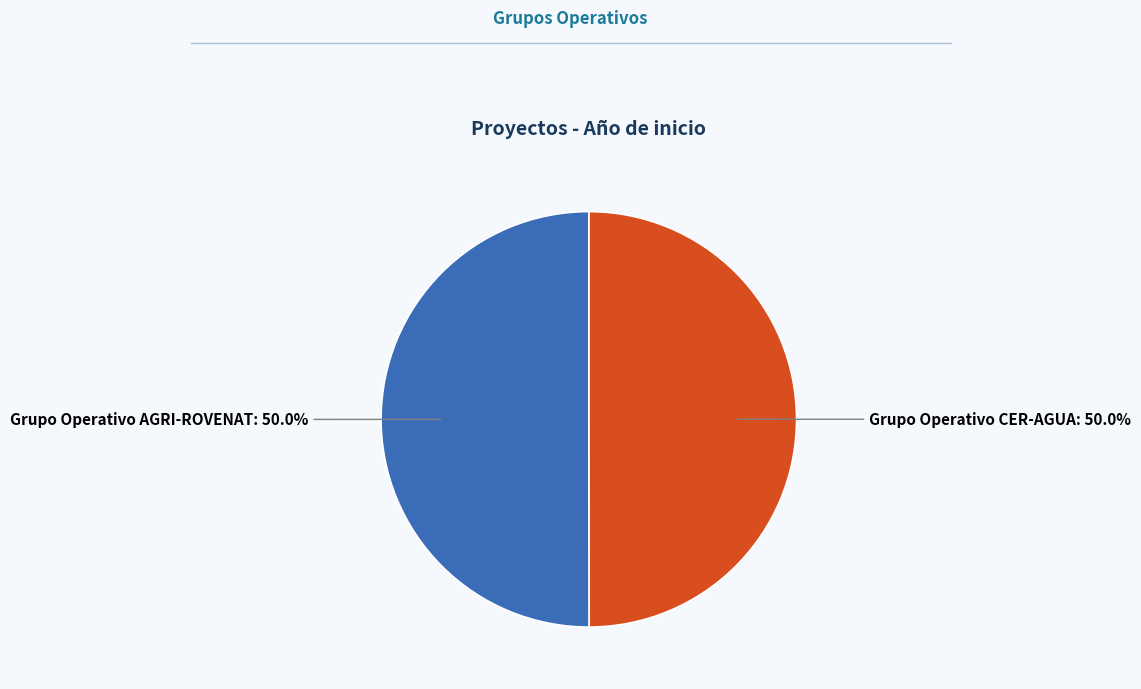

What is the ratio of the value at Grupo Operativo CER-AGUA to the value at Grupo Operativo AGRI-ROVENAT?

1.0